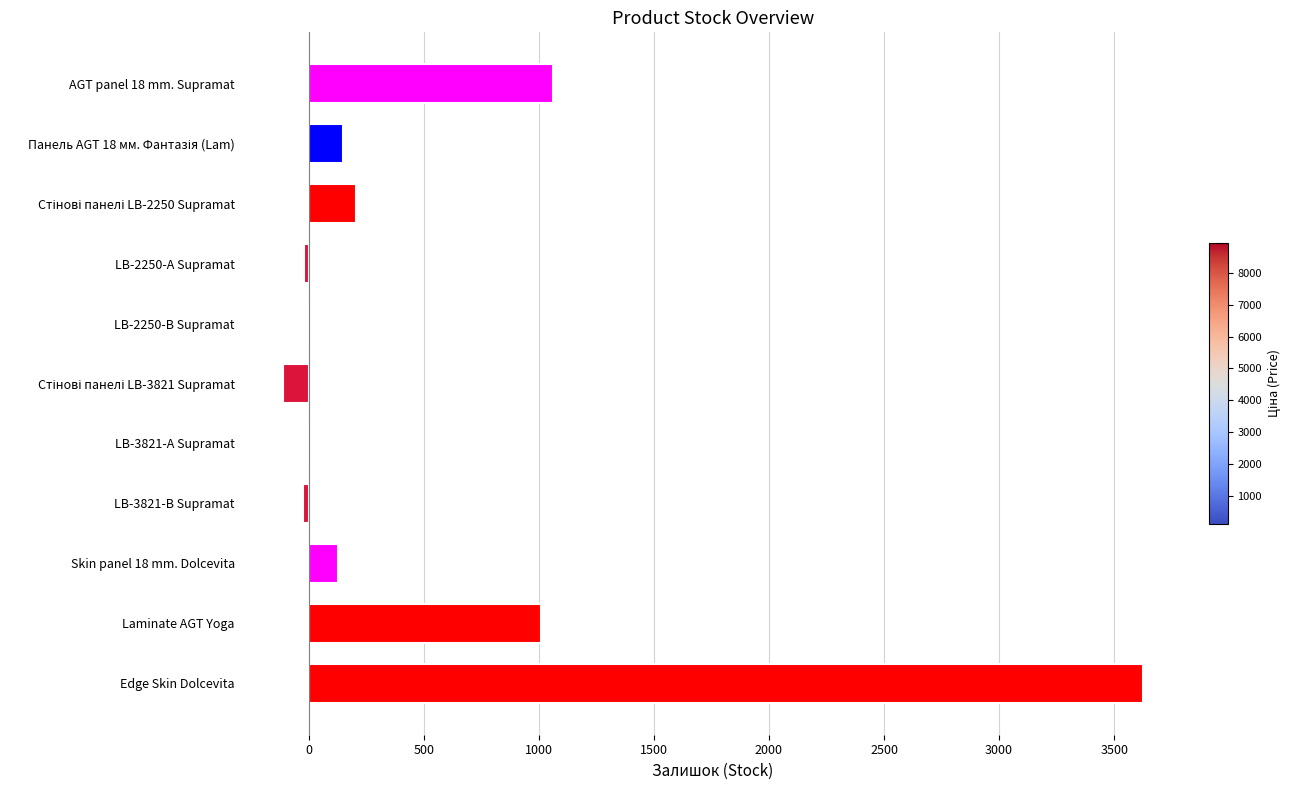

Is it true that the value at Edge Skin Dolcevita is 3626?

True